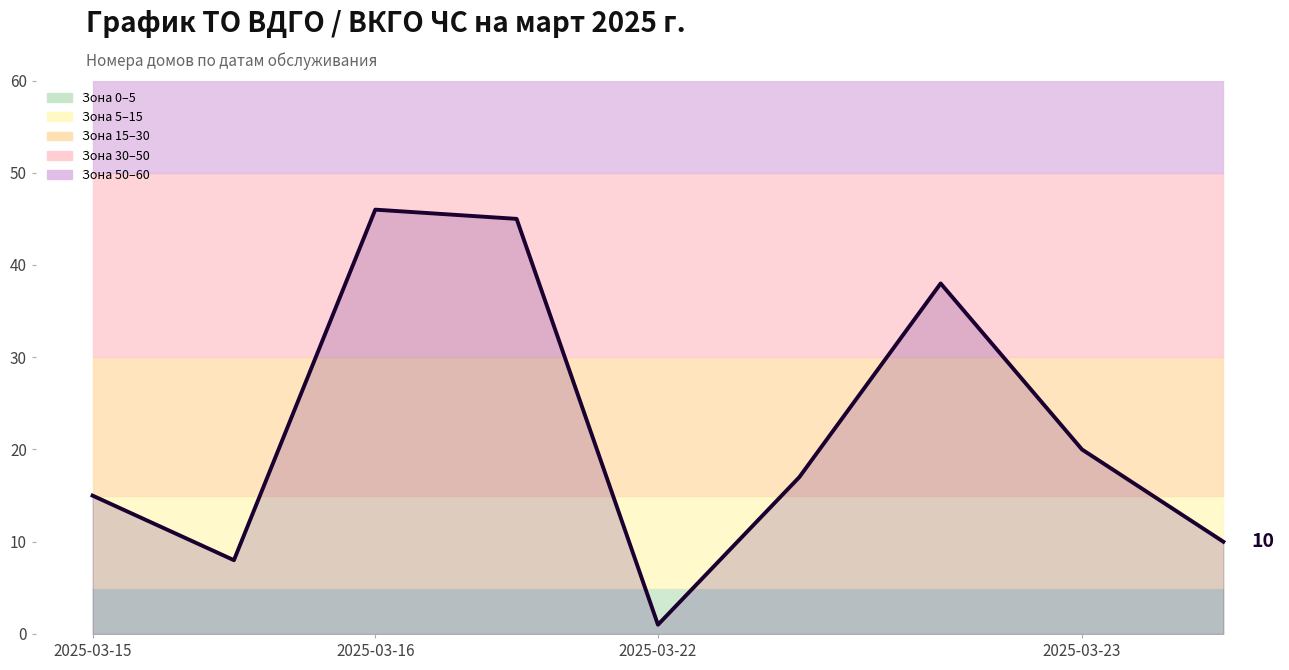

How many data points are less than 17?

4